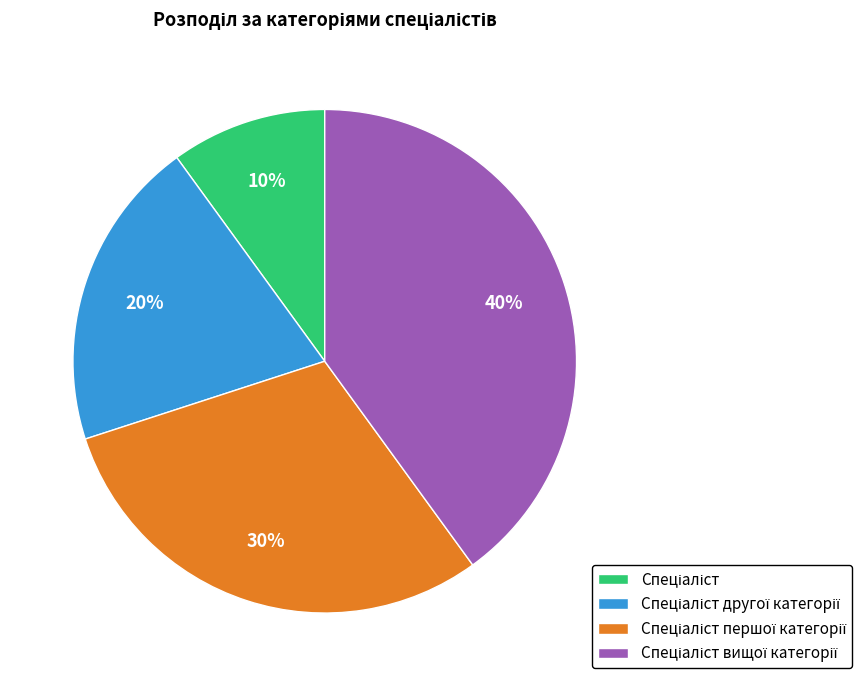

Is there a majority slice in this chart?

No